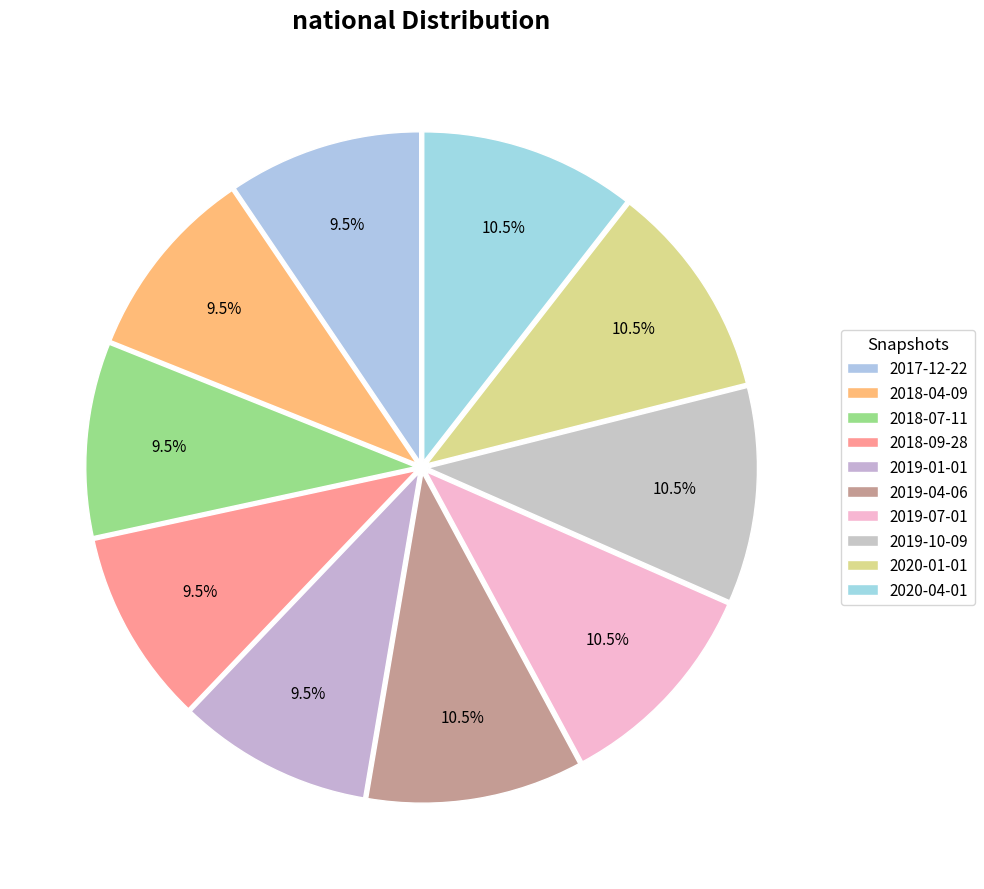

How many segments does this pie chart have?

10